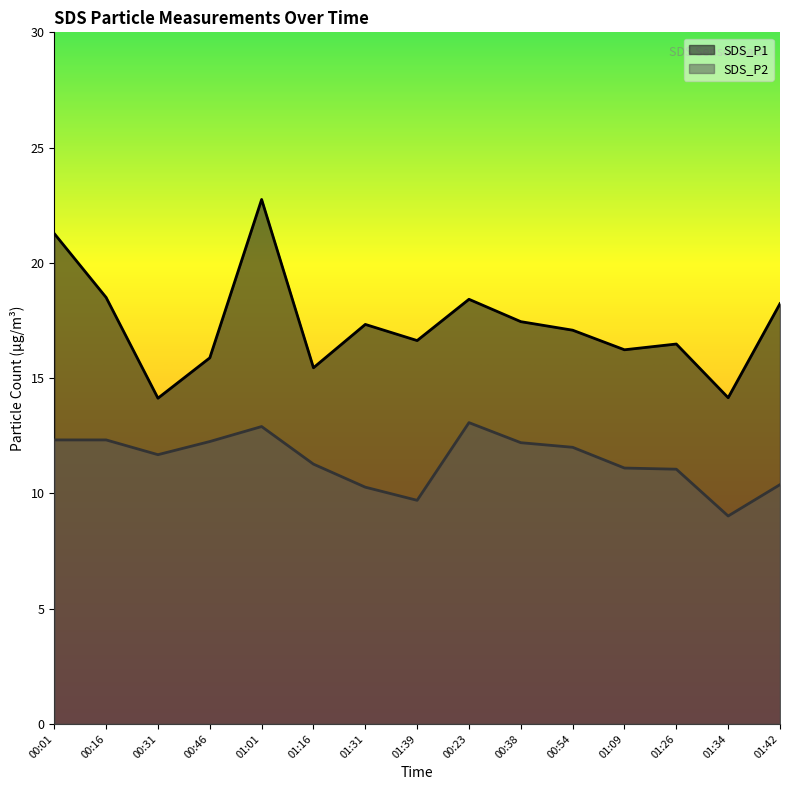

Is the value of SDS_P2 at 00:46 greater than the value of SDS_P1 at 00:38?

No